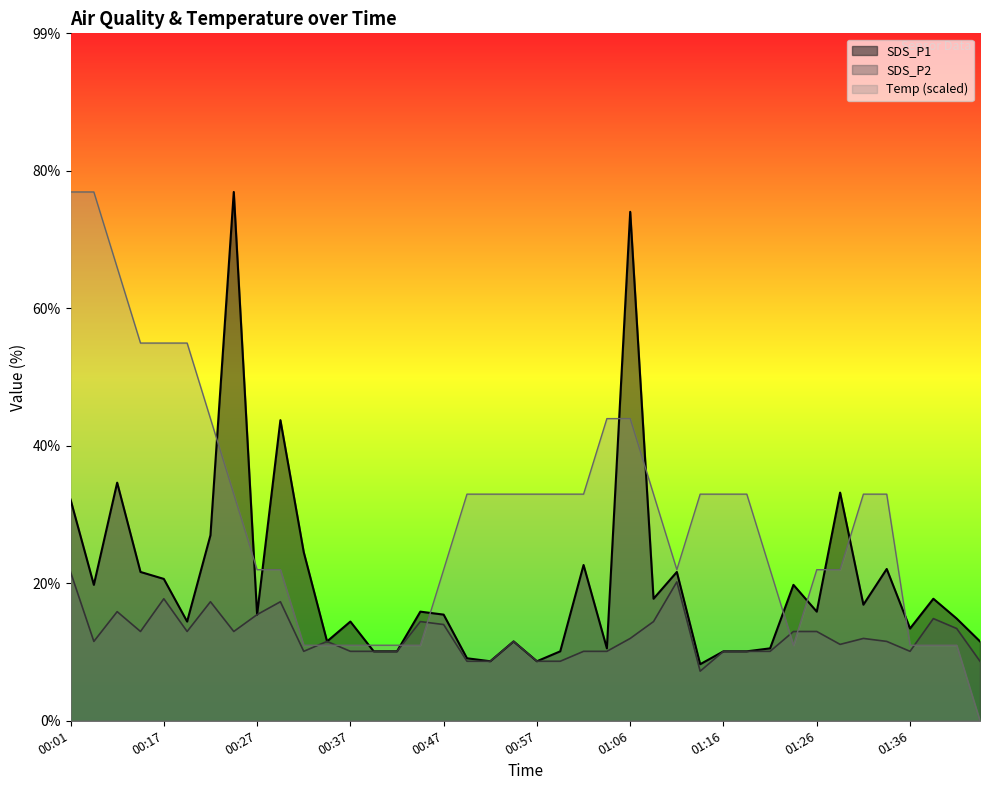

At which category does the chart reach its peak across all series?

00:25